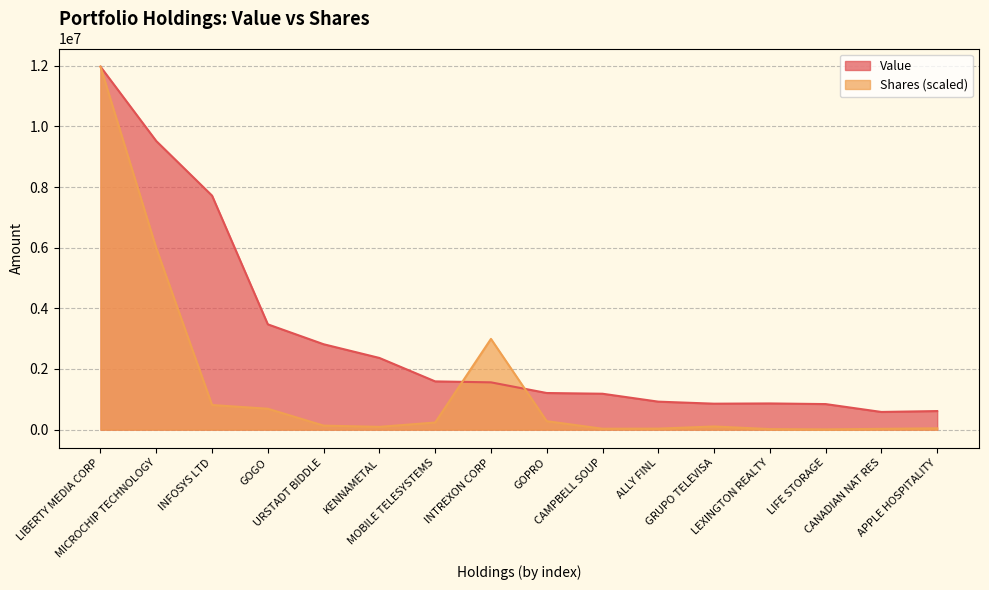

At which category does the chart reach its minimum across all series?

LIFE STORAGE